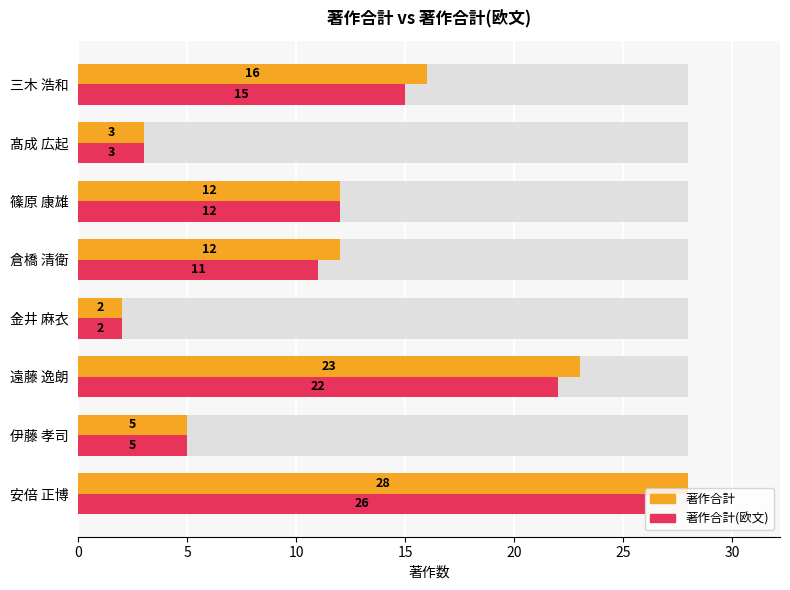

What are all the series names shown in the legend?

著作合計, 著作合計(欧文)